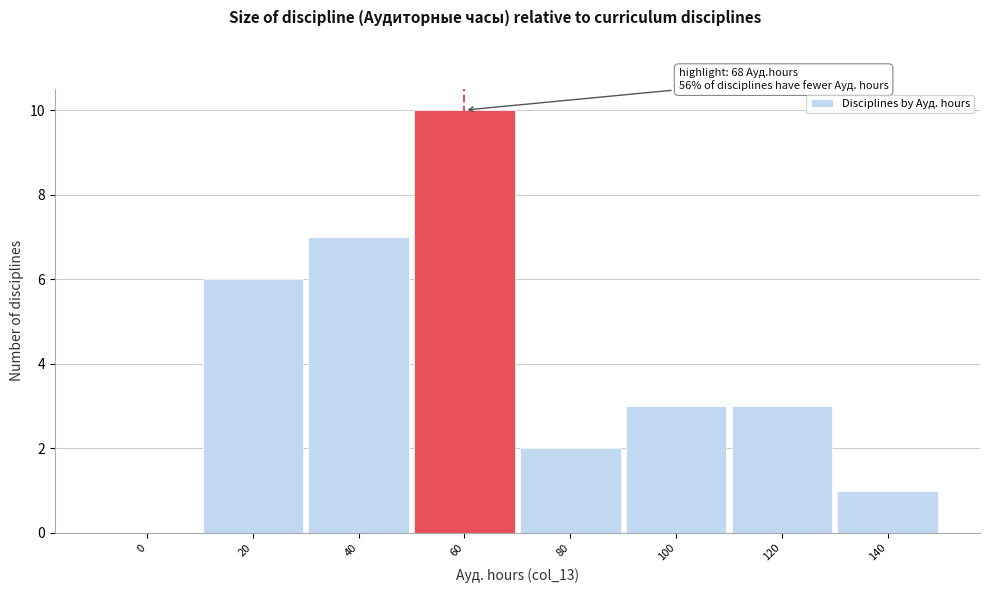

Reading left to right, transcribe all the data shown in this chart.

0=0	20=6	40=7	60=10	80=2	100=3	120=3	140=1